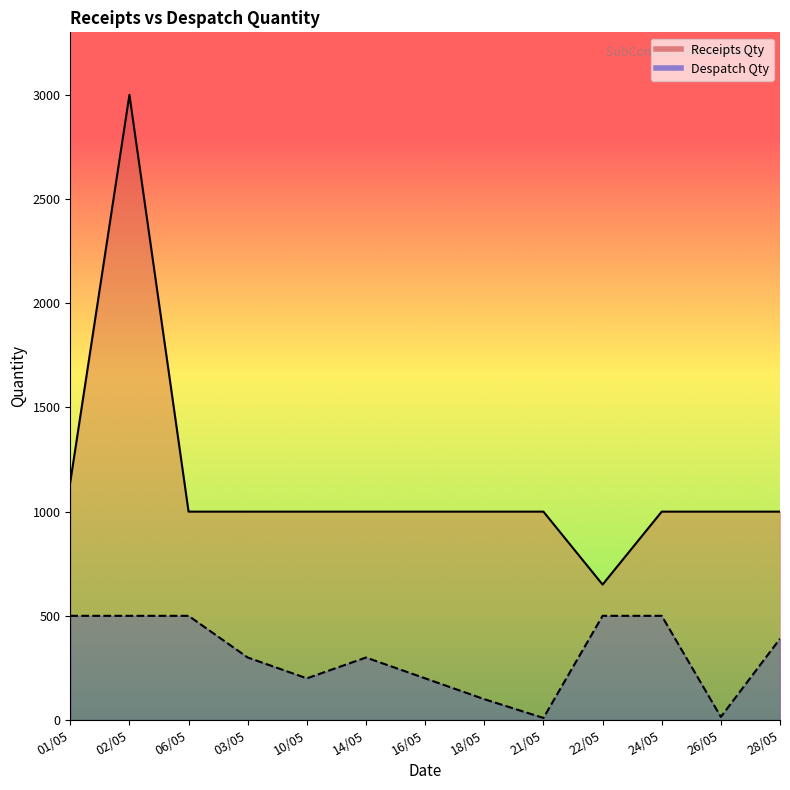

What is the sum of all Despatch Qty values?

4015